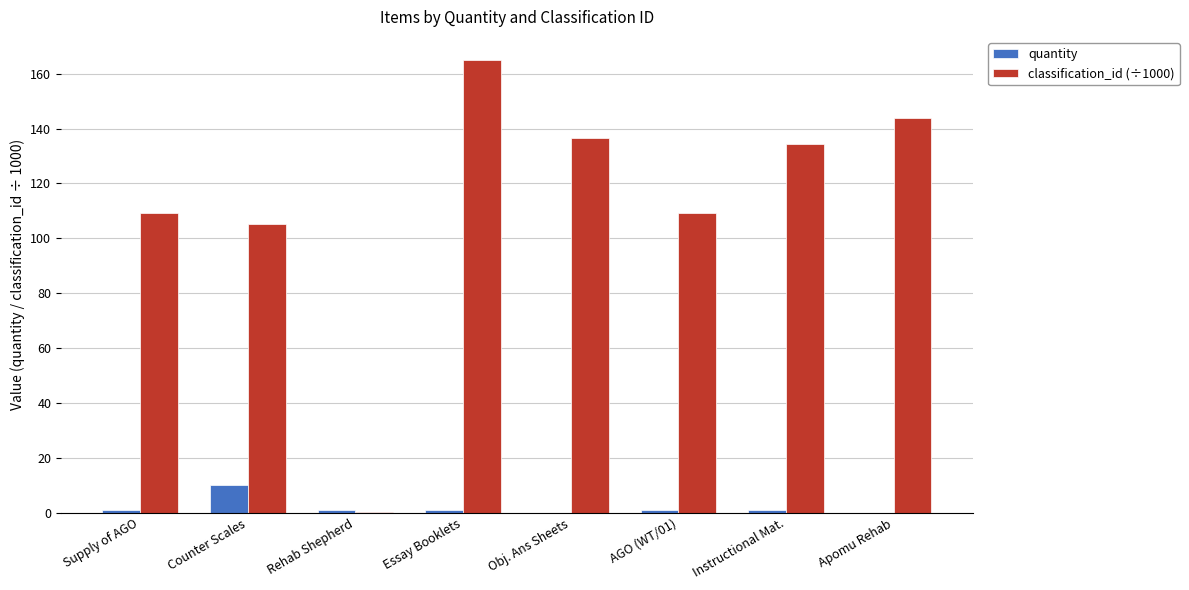

At which label does quantity reach its peak?

Counter Scales